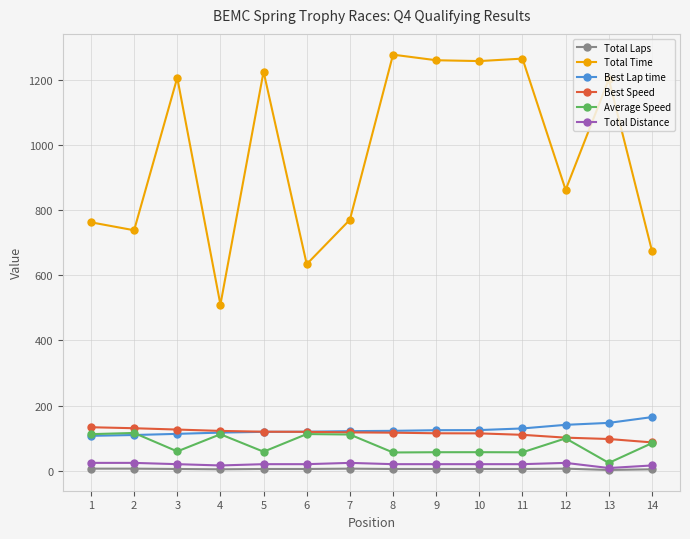

True or false: Total Time and Total Distance cross at least once.

False